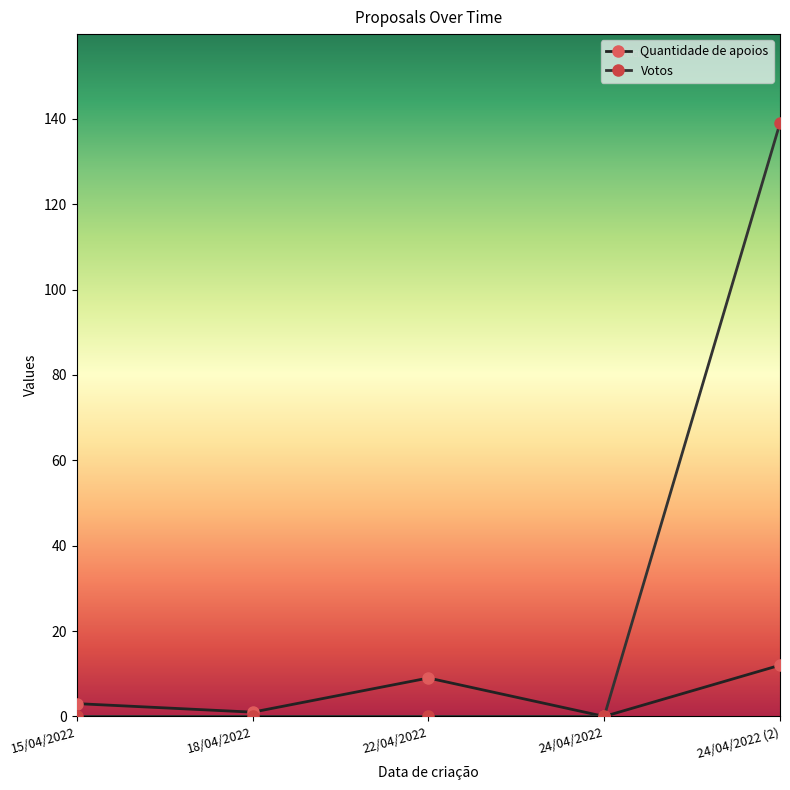

What are all the series names shown in the legend?

Quantidade de apoios, Votos